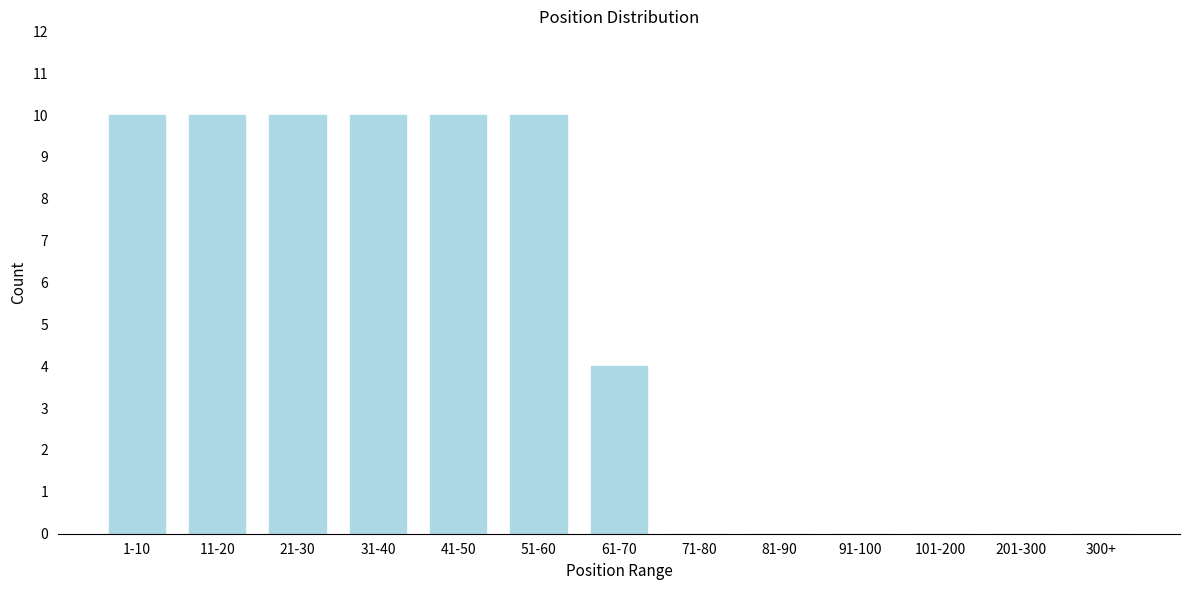

Reading left to right, transcribe all the data shown in this chart.

1-10=10	11-20=10	21-30=10	31-40=10	41-50=10	51-60=10	61-70=4	71-80=0	81-90=0	91-100=0	101-200=0	201-300=0	300+=0